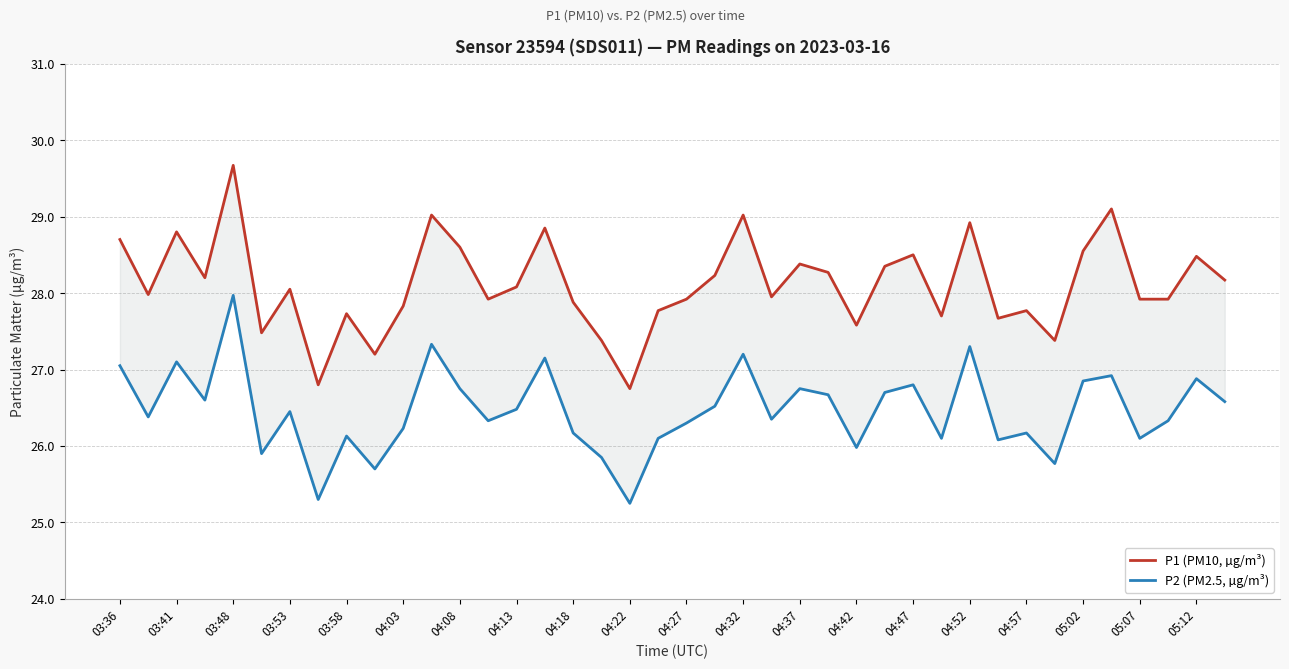

Is the value of P1 (PM10, µg/m³) at 25 greater than the value of P2 (PM2.5, µg/m³) at 25?

Yes